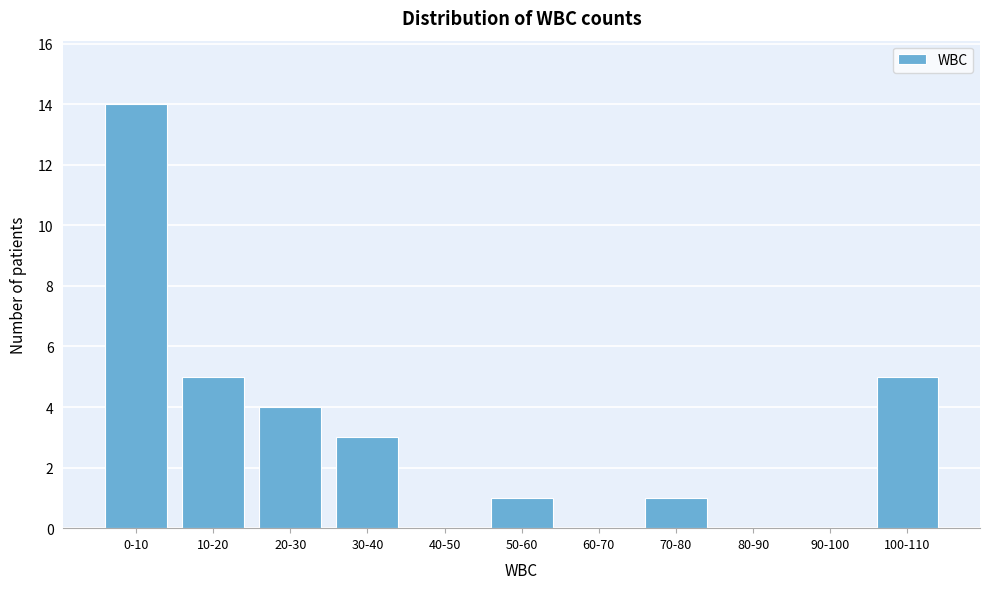

Reading left to right, extract all data points from this chart.

0-10=14	10-20=5	20-30=4	30-40=3	40-50=0	50-60=1	60-70=0	70-80=1	80-90=0	90-100=0	100-110=5